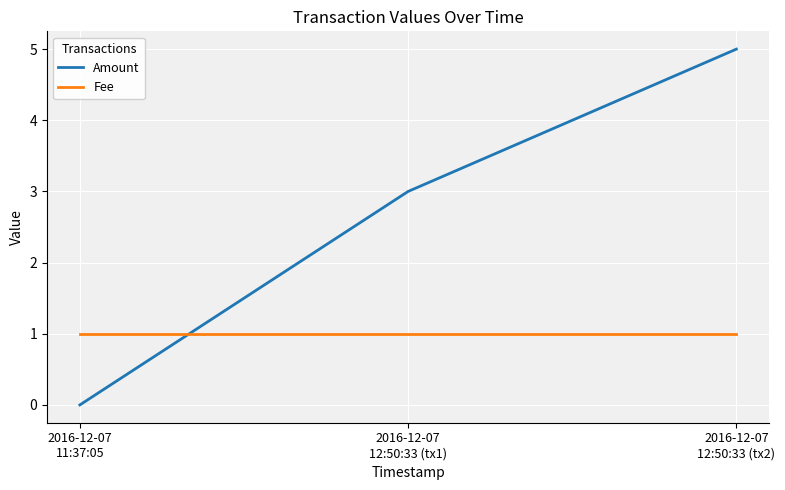

Which series has the largest total across all categories?

Amount